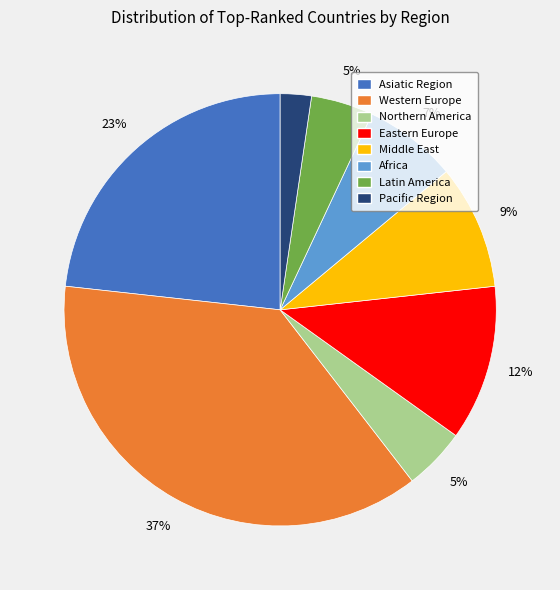

To the nearest percent, what is the difference between the largest and smallest slice percentages?

35%